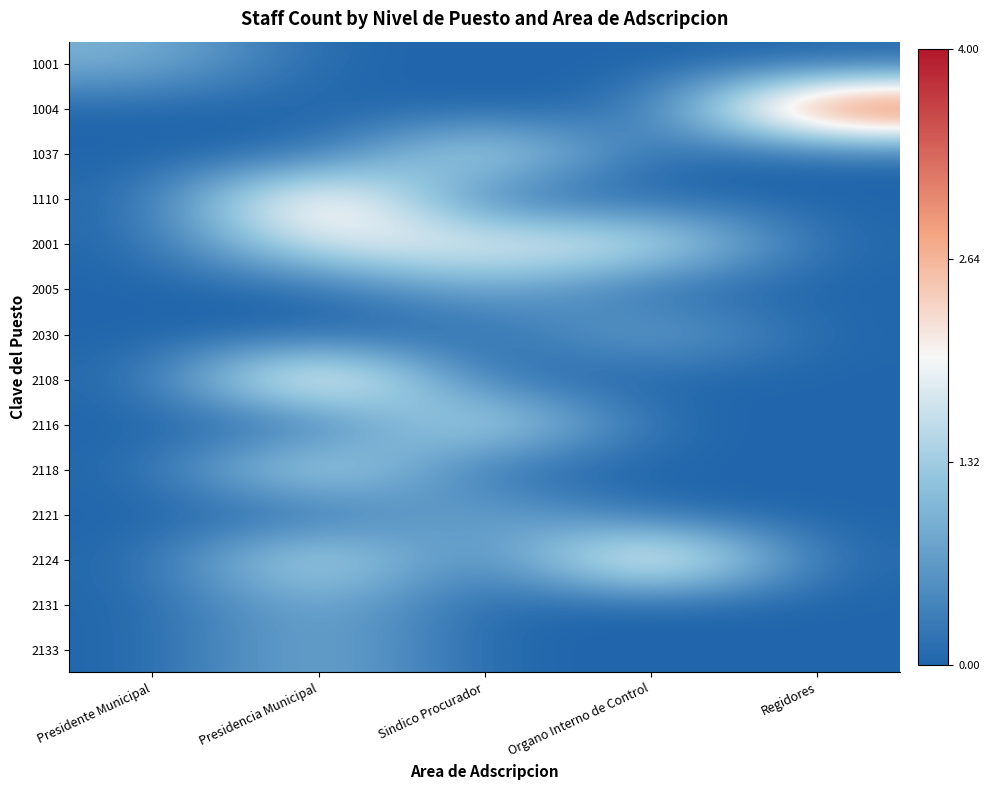

What is the difference between the highest and lowest values at Presidencia Municipal?

3